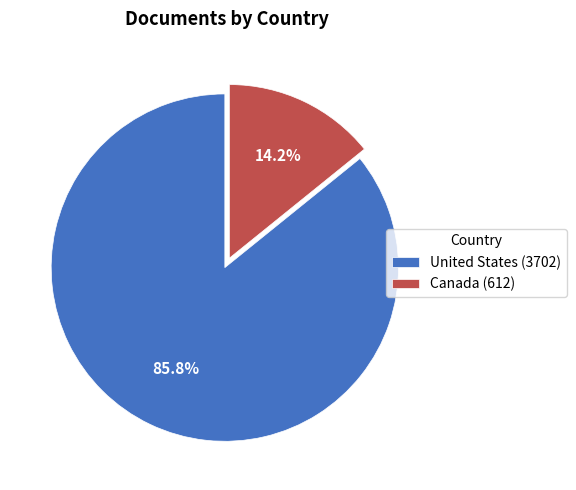

Is the sum of Canada and United States greater than half?

Yes